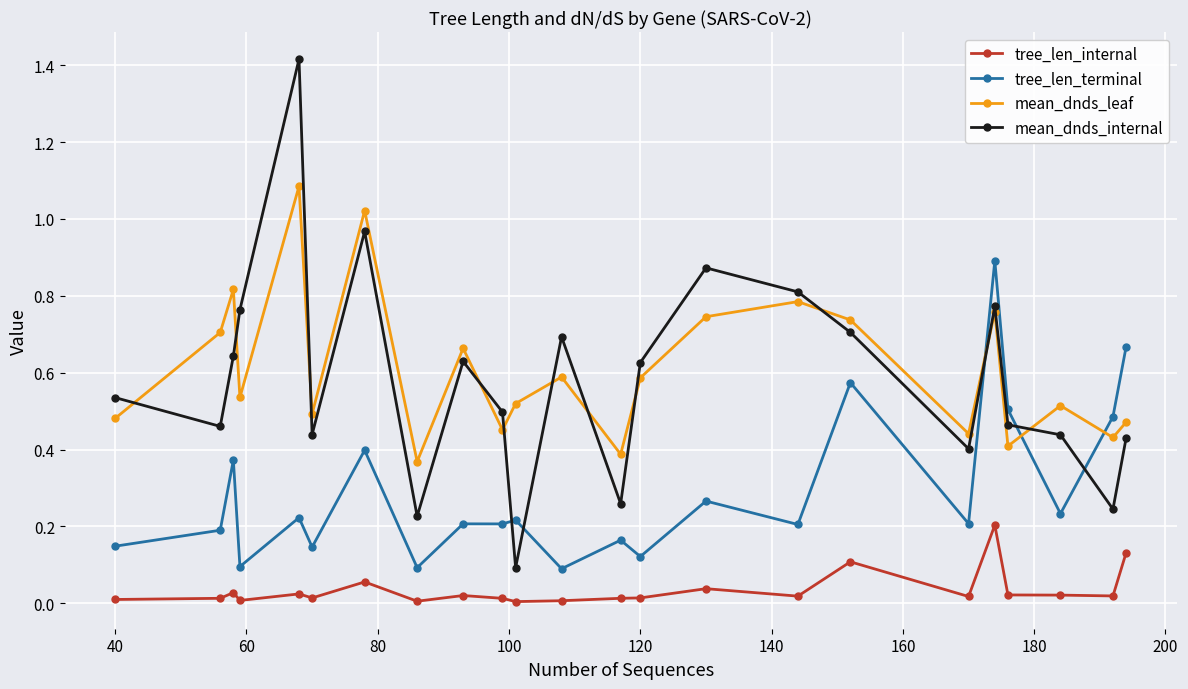

True or false: mean_dnds_leaf has more than 1 points higher than both neighbors.

True